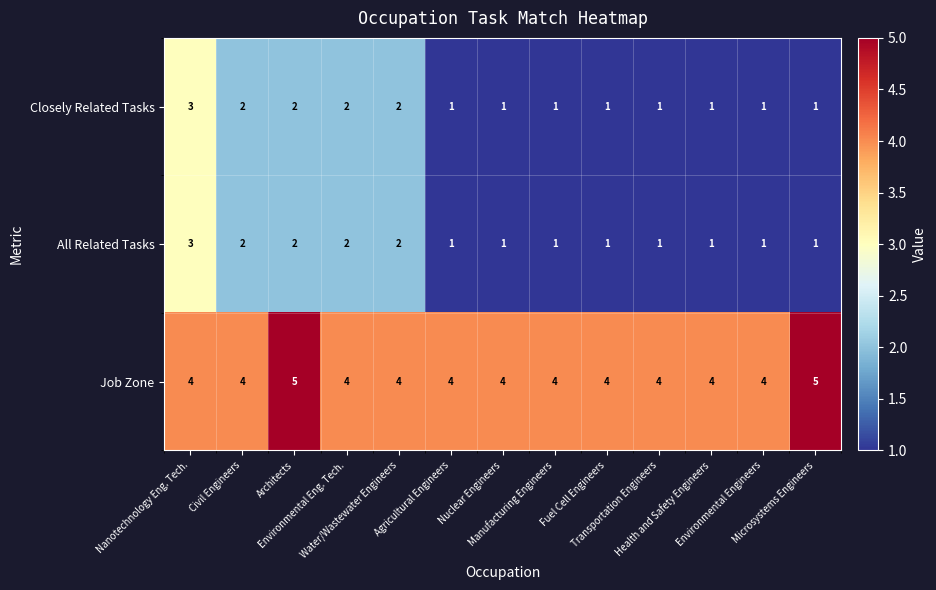

What is the total value across all series at Environmental Eng. Tech.?

8